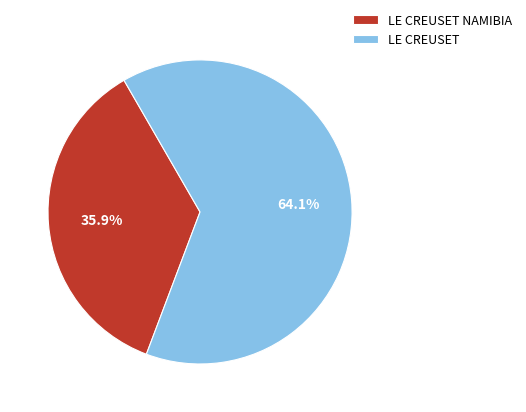

Combined, what portion of the pie is LE CREUSET and LE CREUSET NAMIBIA?

100.0%